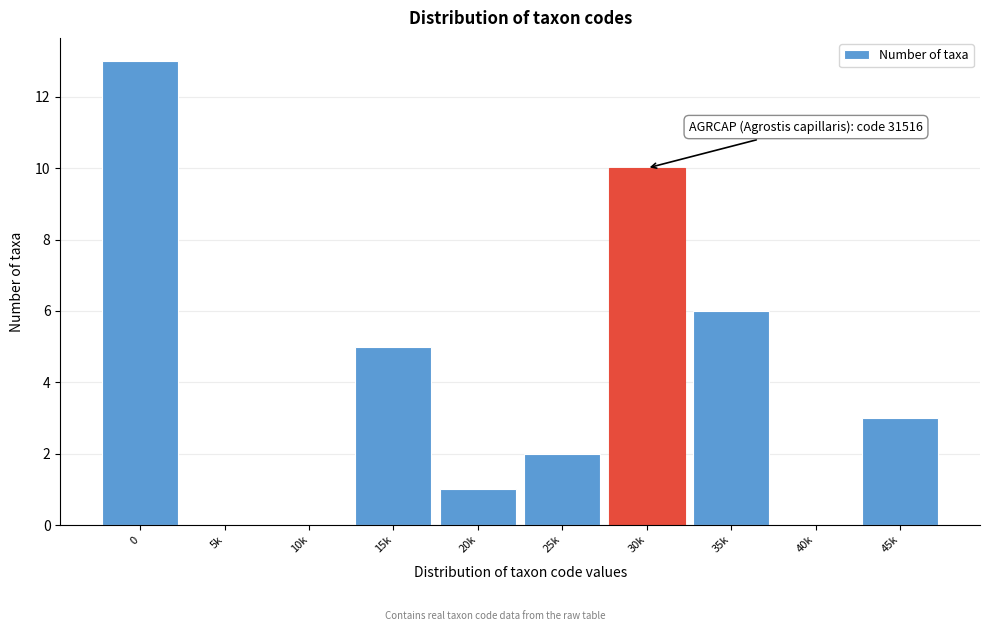

Reading left to right, transcribe all the data shown in this chart.

0=13	5k=0	10k=0	15k=5	20k=1	25k=2	30k=10	35k=6	40k=0	45k=3